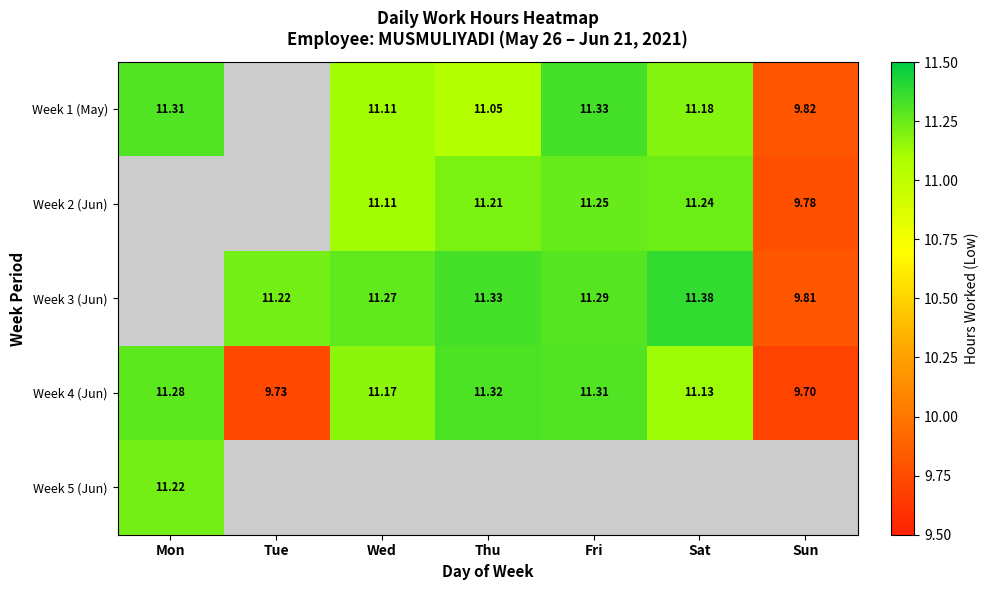

At how many categories does at least one series exceed 10?

6